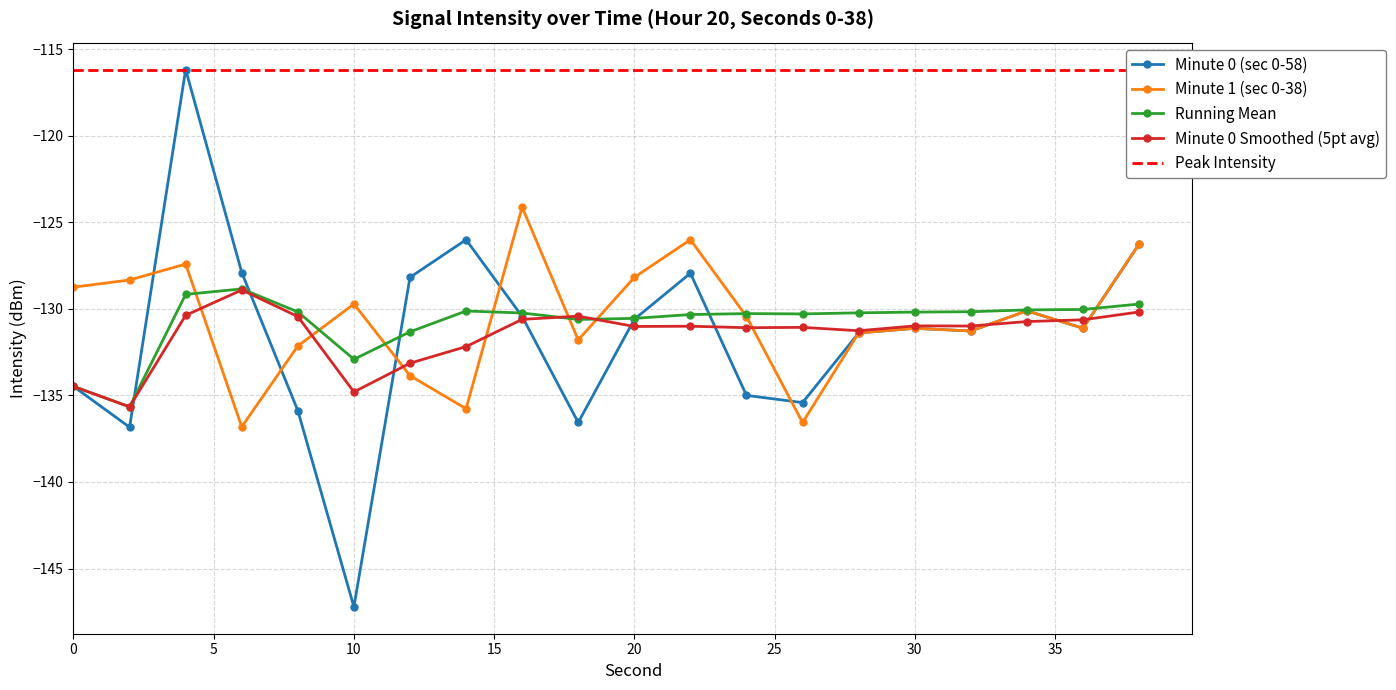

True or false: Minute 1 (sec 0-38) and Minute 0 Smoothed (5pt avg) intersect in this chart.

True